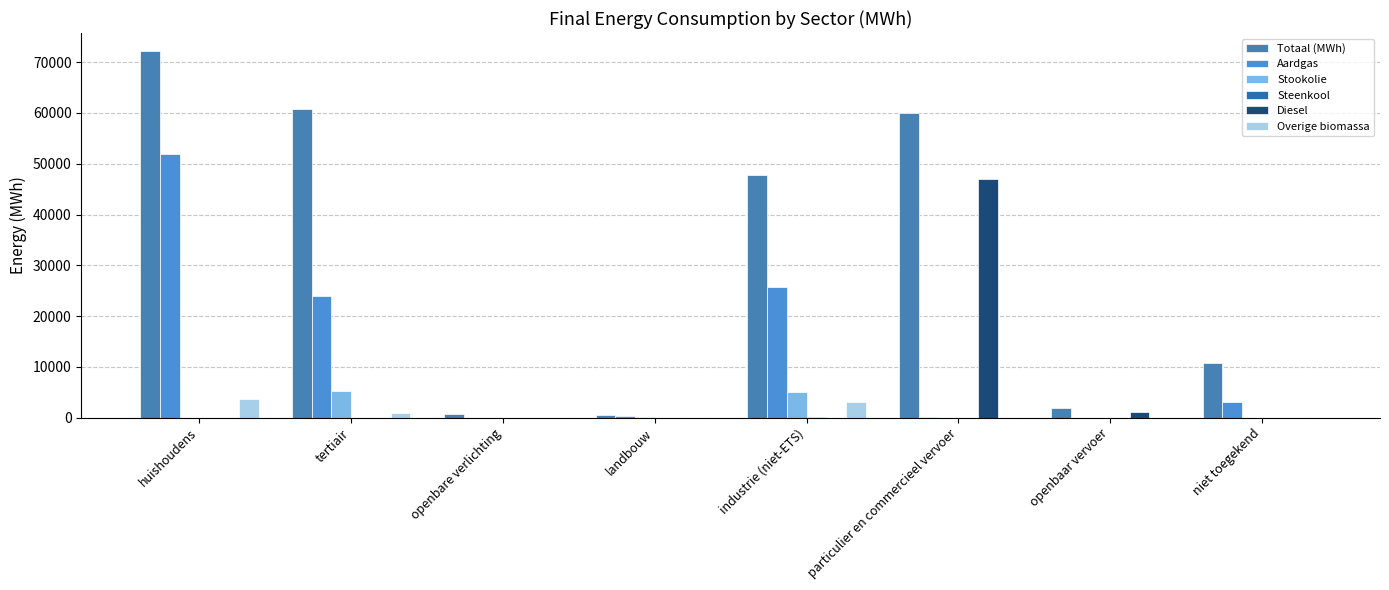

What is the difference between the maximum and minimum values in the Stookolie series?

5228.3